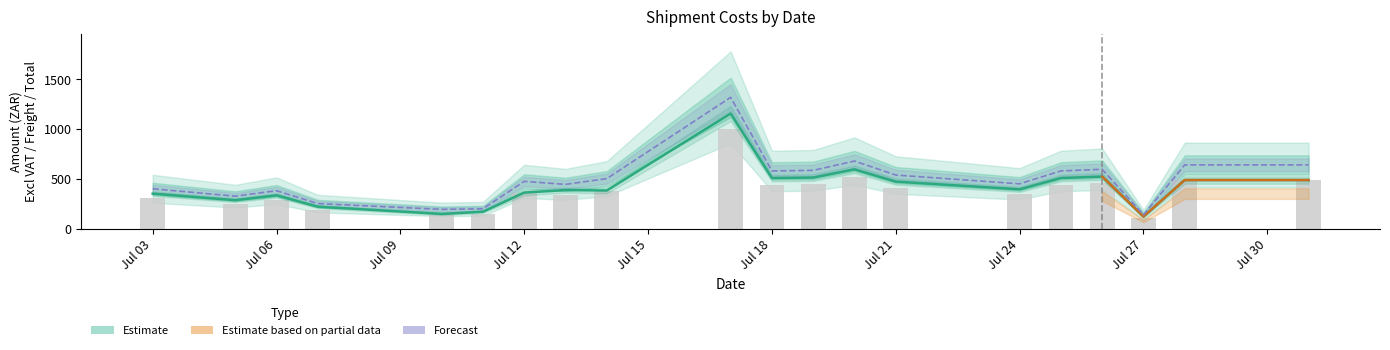

List the labels in order of VAT value, largest first.

2017-07-17, 2017-07-20, 2017-07-28, 2017-07-31, 2017-07-26, 2017-07-19, 2017-07-18, 2017-07-25, 2017-07-21, 2017-07-14, 2017-07-12, 2017-07-24, 2017-07-13, 2017-07-03, 2017-07-06, 2017-07-05, 2017-07-07, 2017-07-11, 2017-07-10, 2017-07-27